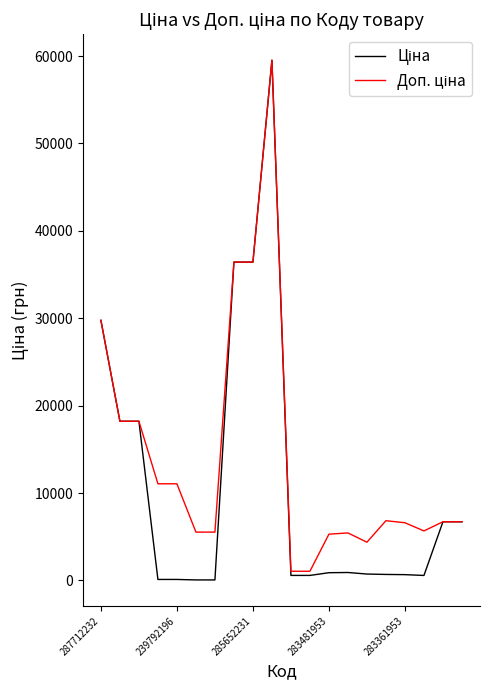

True or false: Ціна and Доп. ціна cross at least once.

False